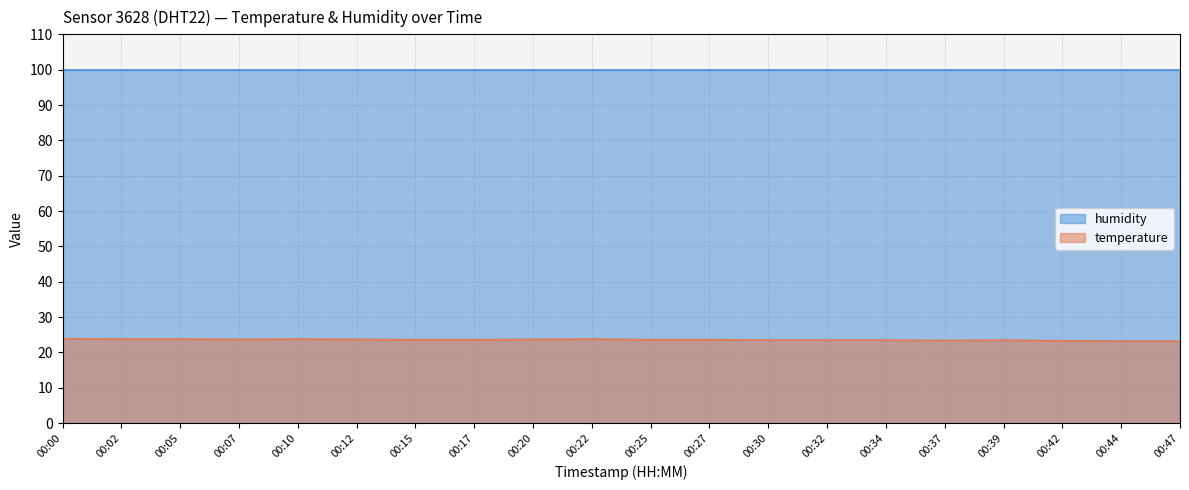

Read the value at 00:39.

23.5